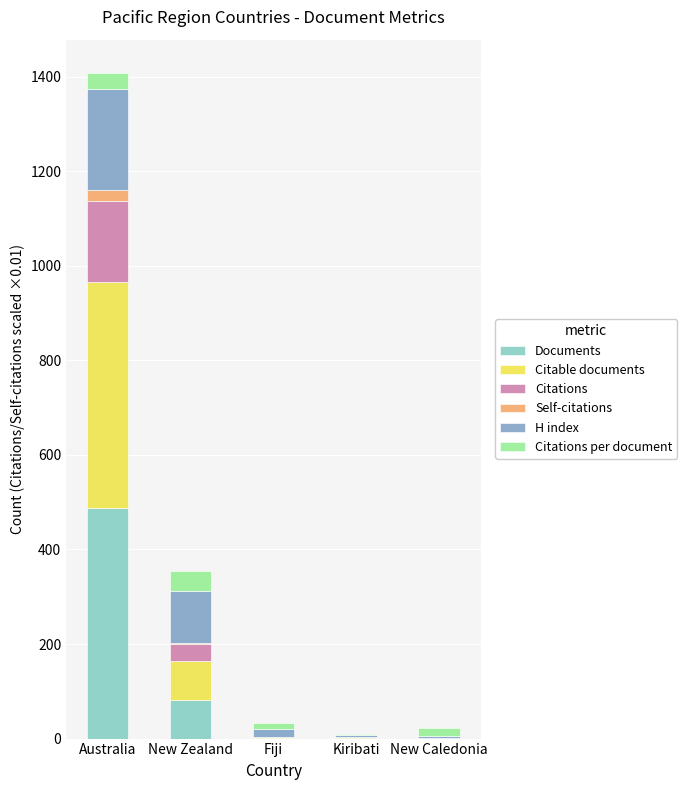

At which category is the sum across all series the highest?

Australia